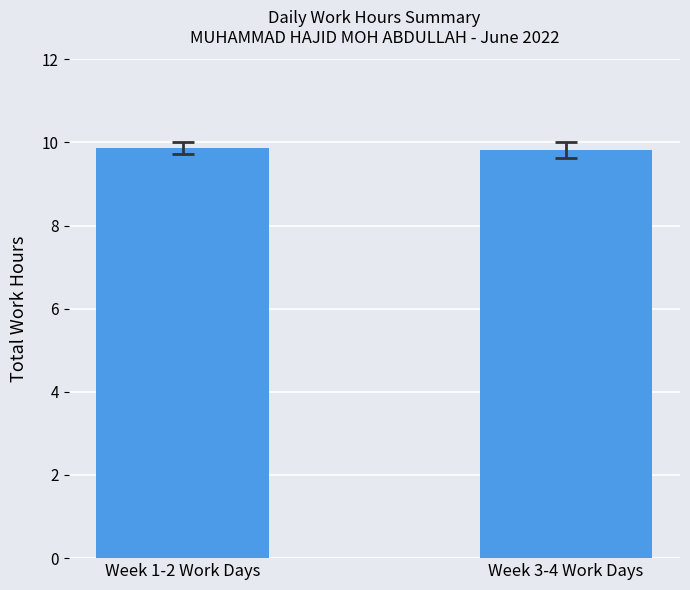

What is the sum of the values at Week 3-4 Work Days and Week 1-2 Work Days?

19.7